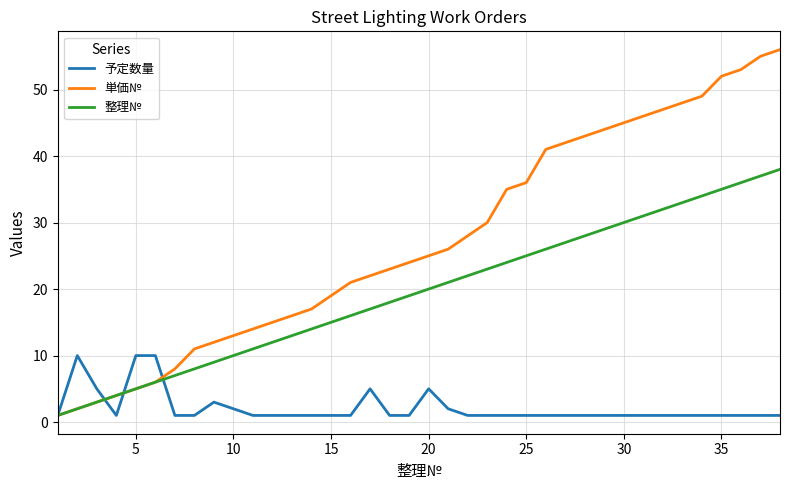

Rank the series by their average value, from highest to lowest.

単価№, 整理№, 予定数量